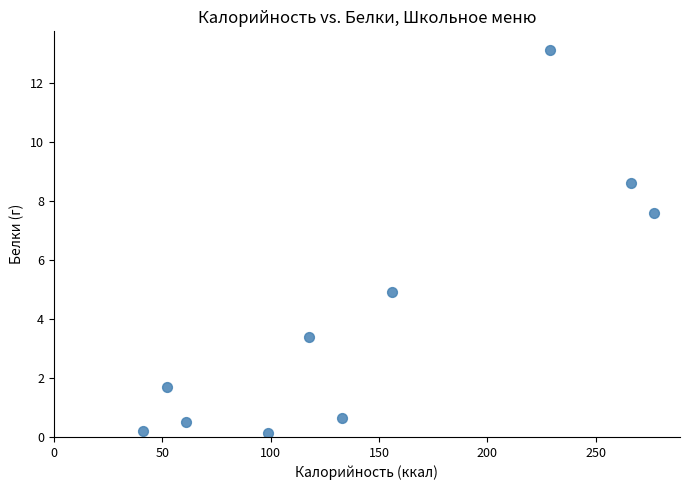

What Y value in the scatter plot is closest to 6?

4.9